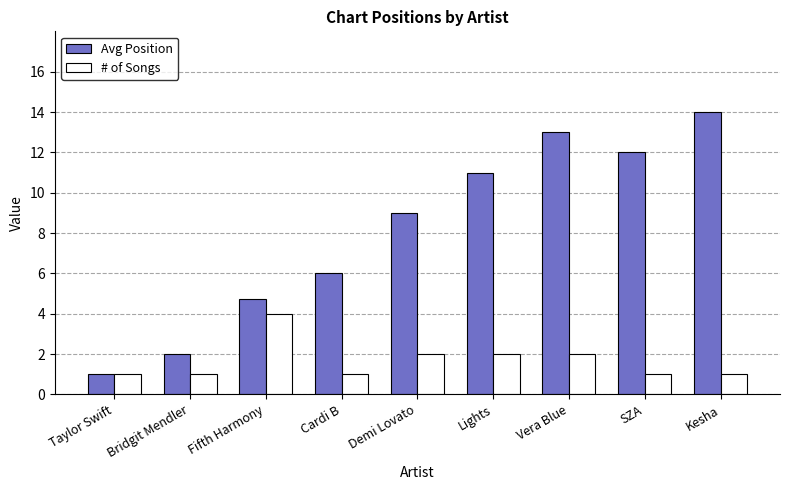

Which series has the widest spread of values?

Avg Position